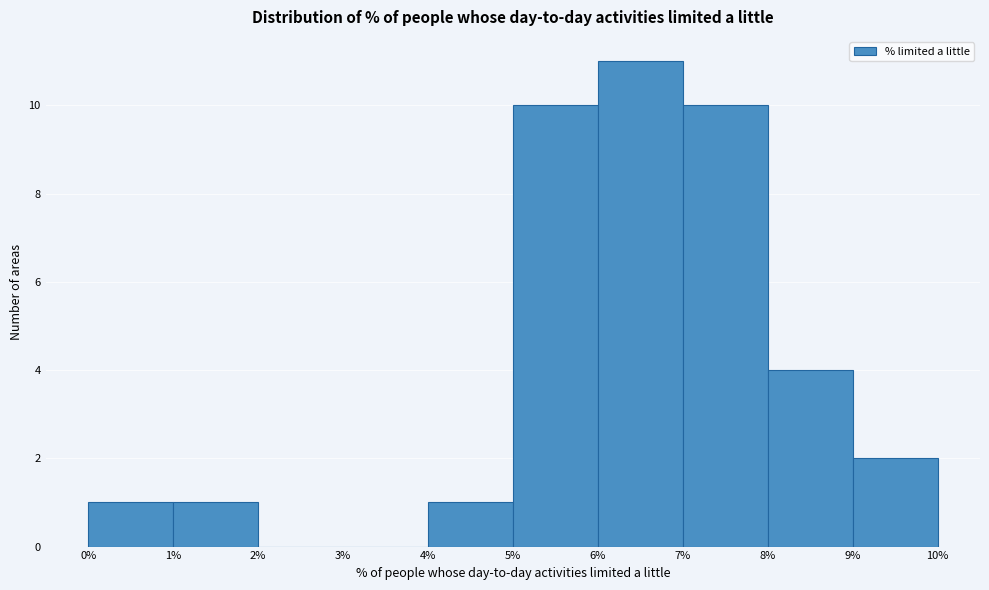

Over which range of the x-axis is the bar tallest?

6% to 7%